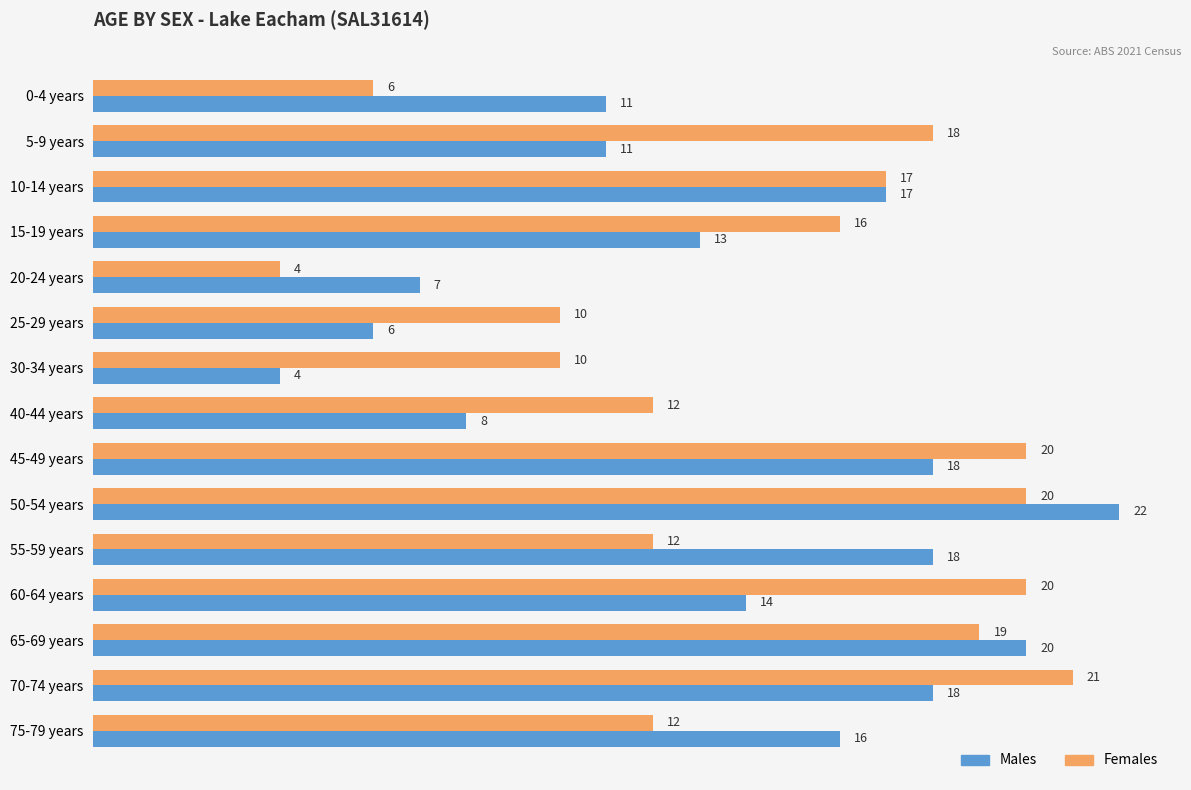

What is the minimum value shown in the chart?

4